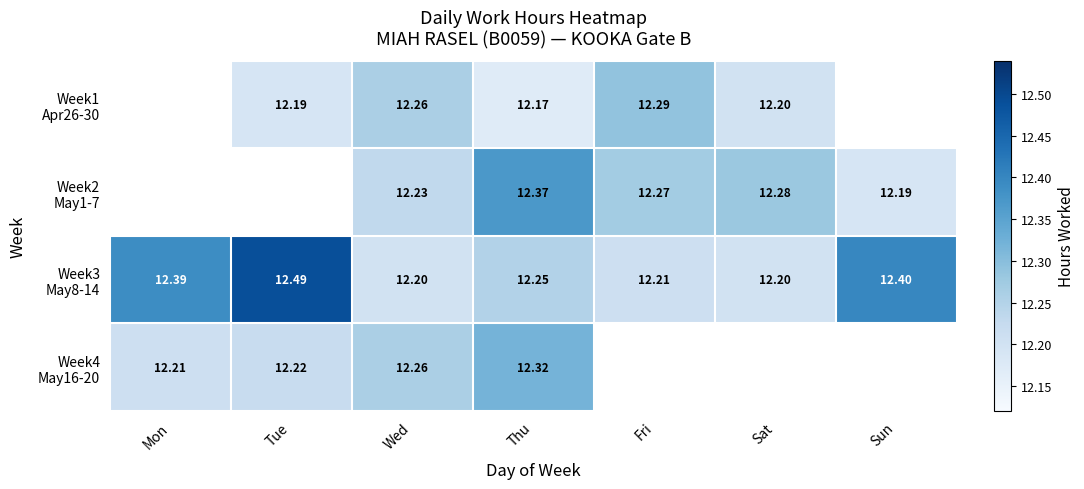

How many positive values does the Week4 May16-20 series have?

4